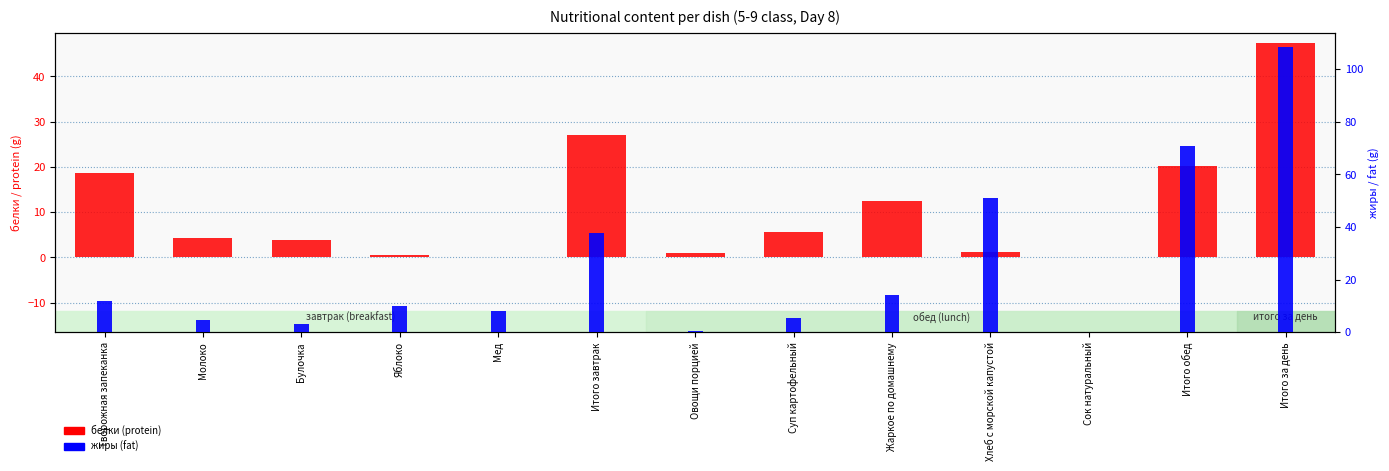

Rank the series at Суп картофельный from lowest to highest value.

жиры (fat), белки (protein)